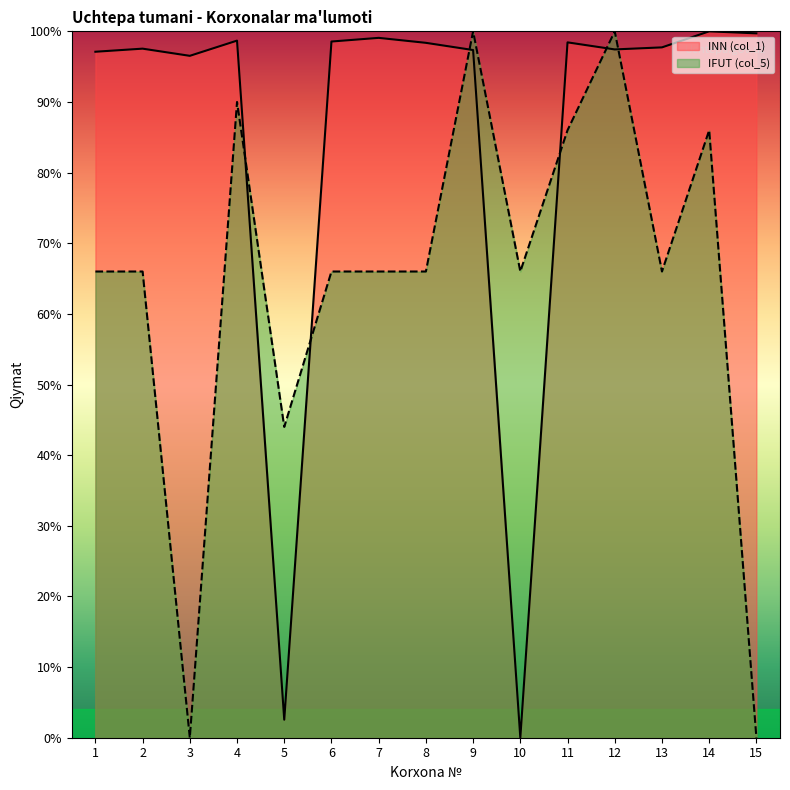

Does the chart display data point markers on the line(s)?

No